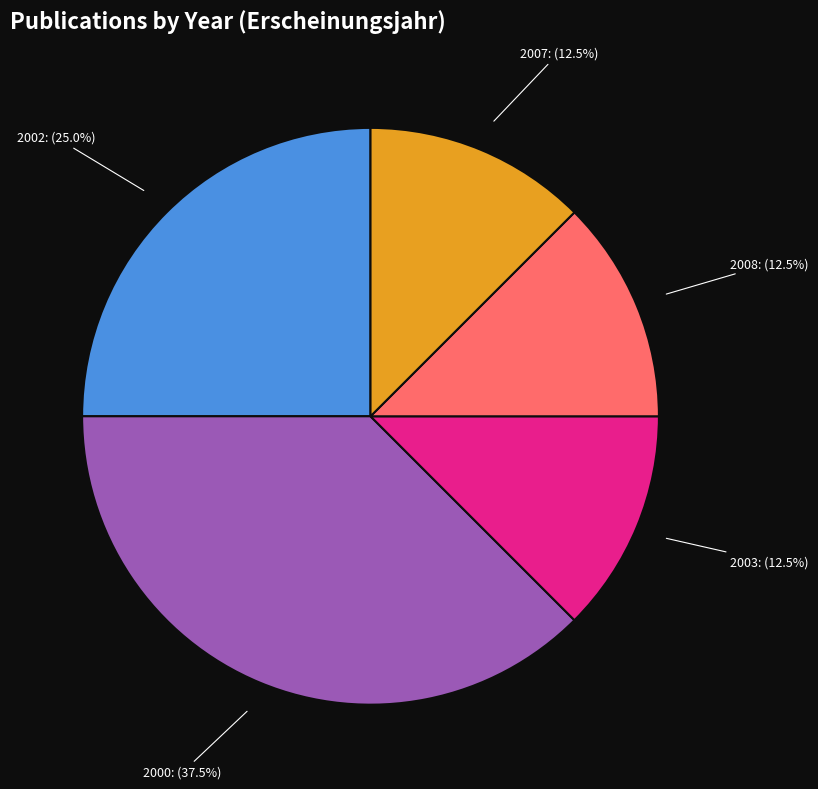

What is the largest slice in the pie chart?

2000